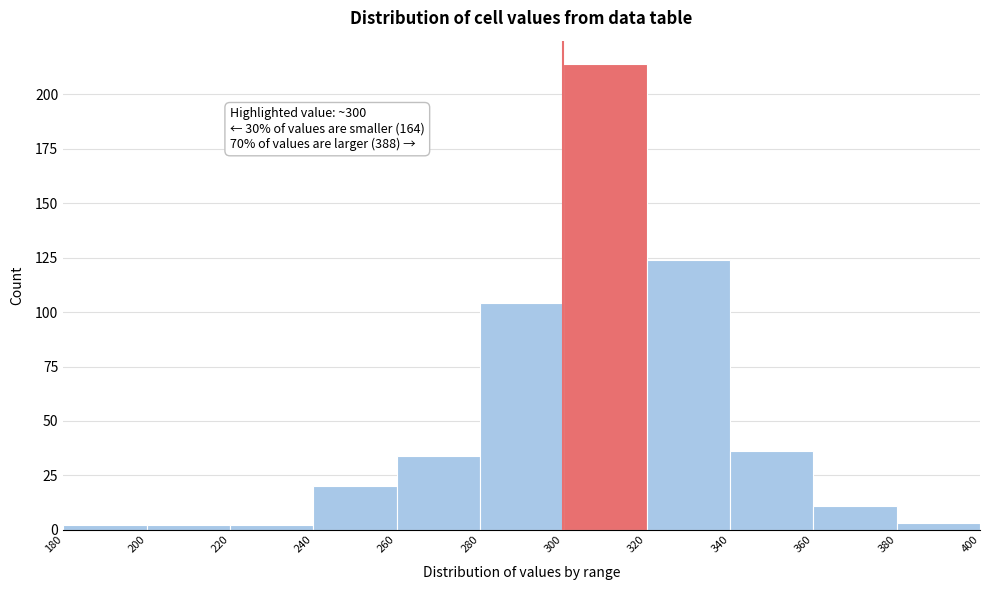

Which range on the x-axis has the tallest bar?

300 to 320